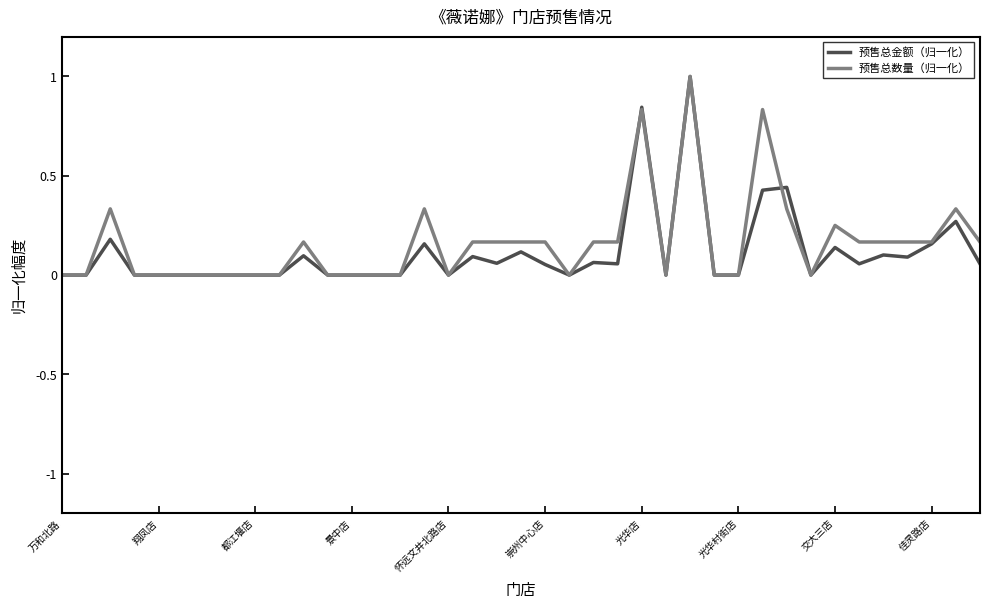

What are all the series names shown in the legend?

预售总金额（归一化）, 预售总数量（归一化）